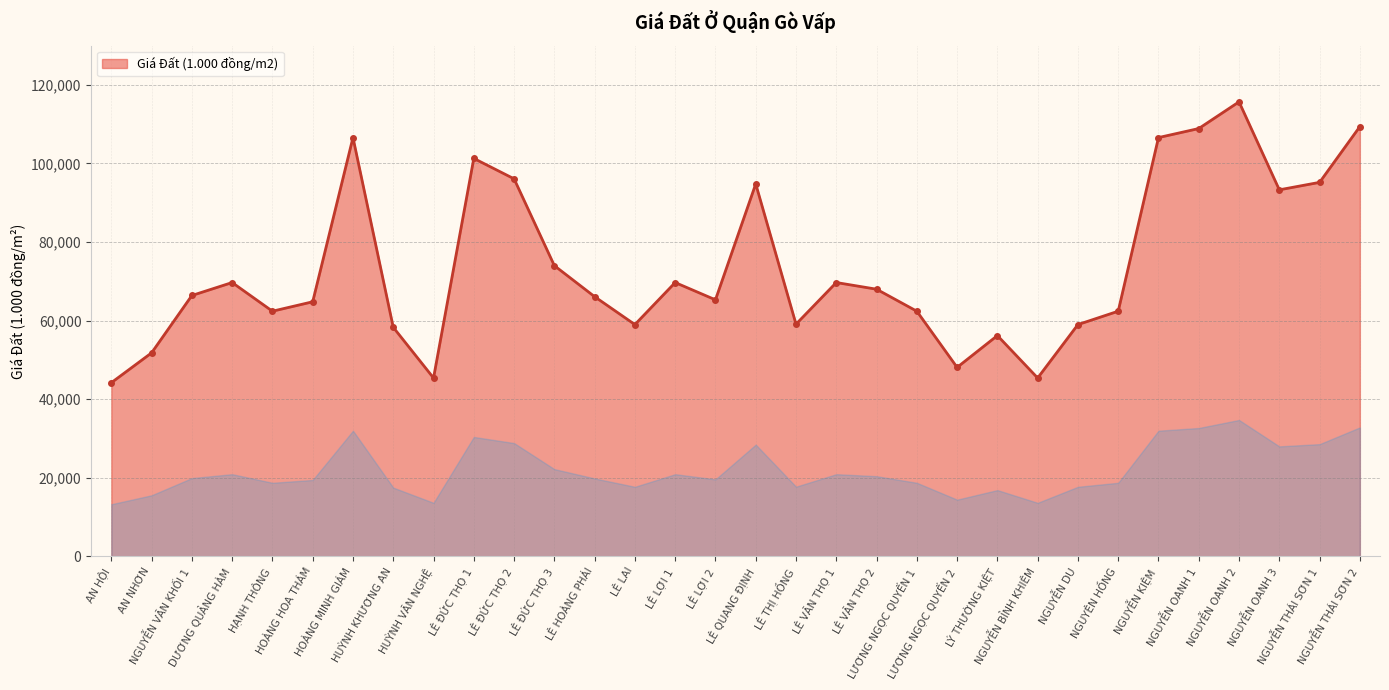

True or false: the data has more than 1 interior local peaks.

True